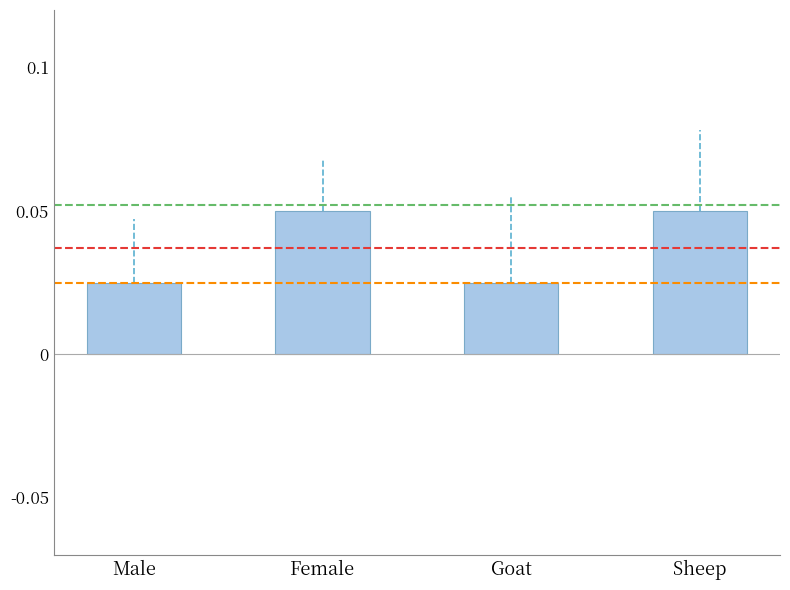

Count the values in the range 0 to 1.

4